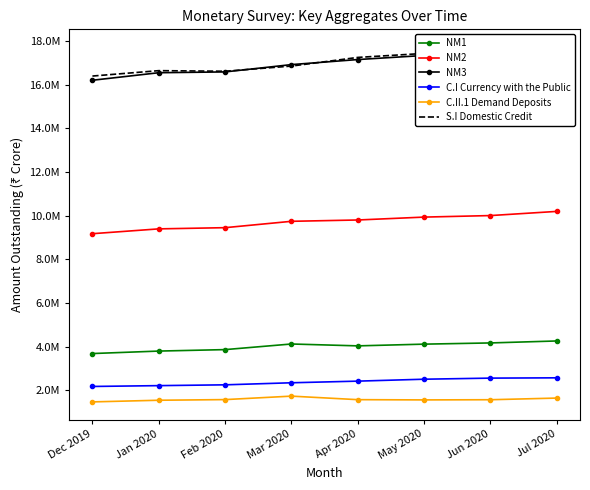

Reading left to right, what are all the values shown in this chart?

NM1: 3688536	3801815	3868854	4125948	4040321	4119065	4174525	4264797
NM2: 9178476	9399400	9454291	9745776	9806465	9938874	10008959	10199513
NM3: 16207404	16552196	16589306	16923893	17155433	17342762	17426802	17727030
C.I Currency with the Public: 2180601	2218776	2255426	2349748	2424665	2512787	2562835	2576293
C.II.1 Demand Deposits: 1473956	1549183	1578869	1737692	1576086	1564750	1572974	1648797
S.I Domestic Credit: 16399881	16647002	16620024	16857025	17253140	17435836	17424461	17550994